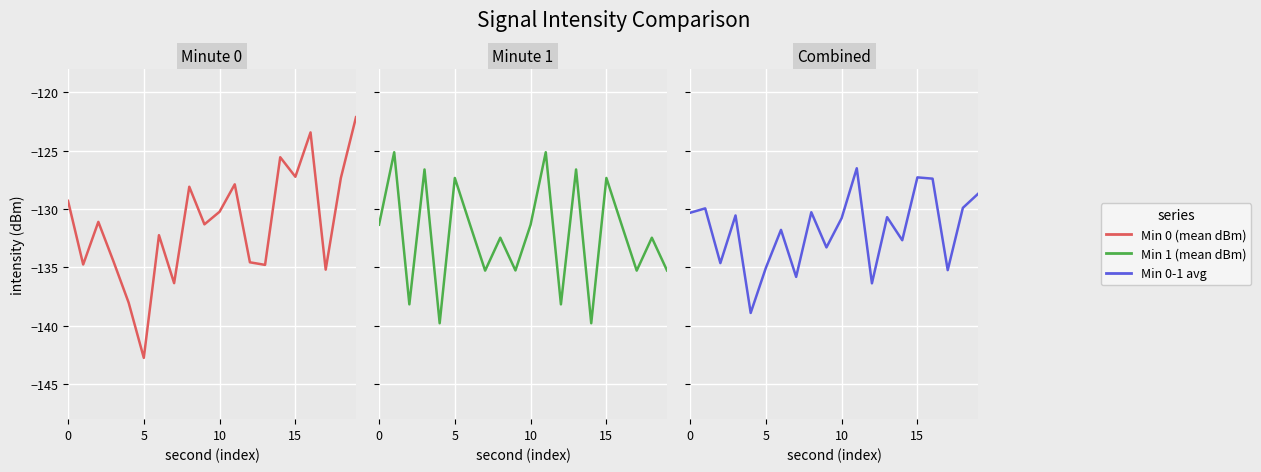

Which category has the highest value in the Min 0 (mean dBm) series?

19